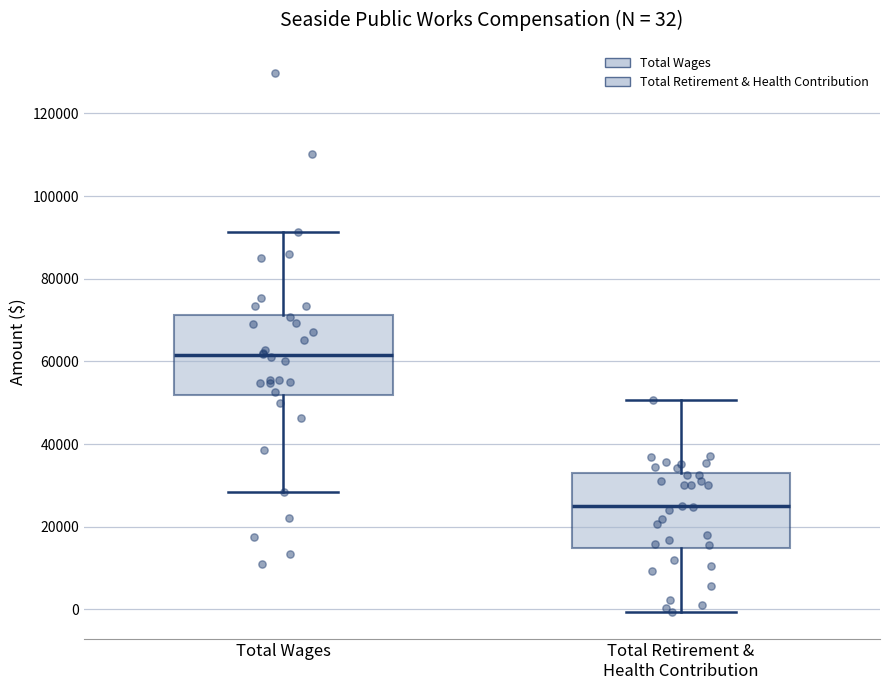

Which box's median line is the lowest?

Total Retirement & Health Contribution